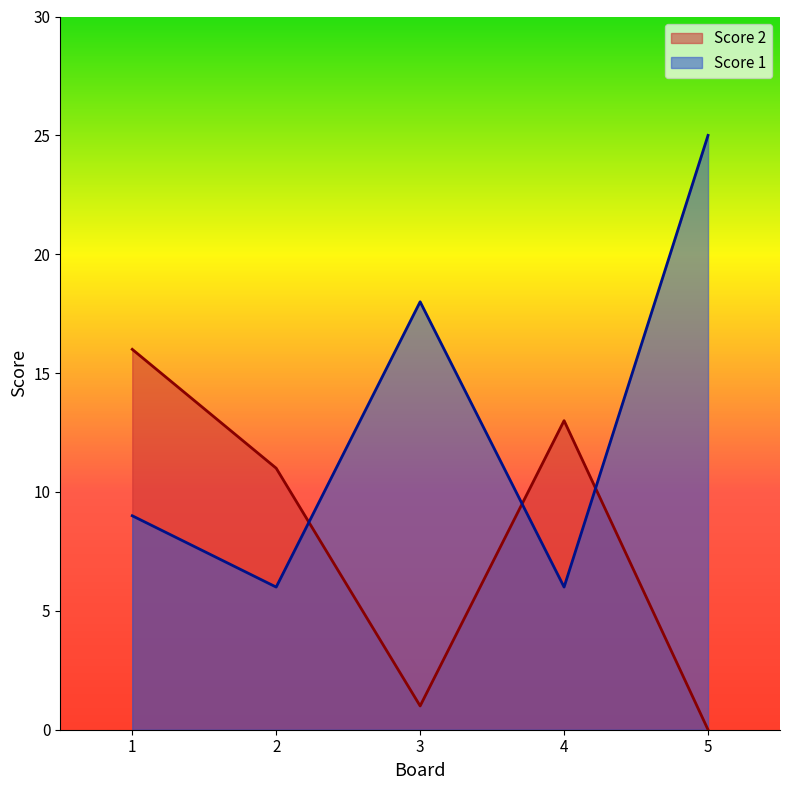

True or false: Score 2 and Score 1 intersect in this chart.

True